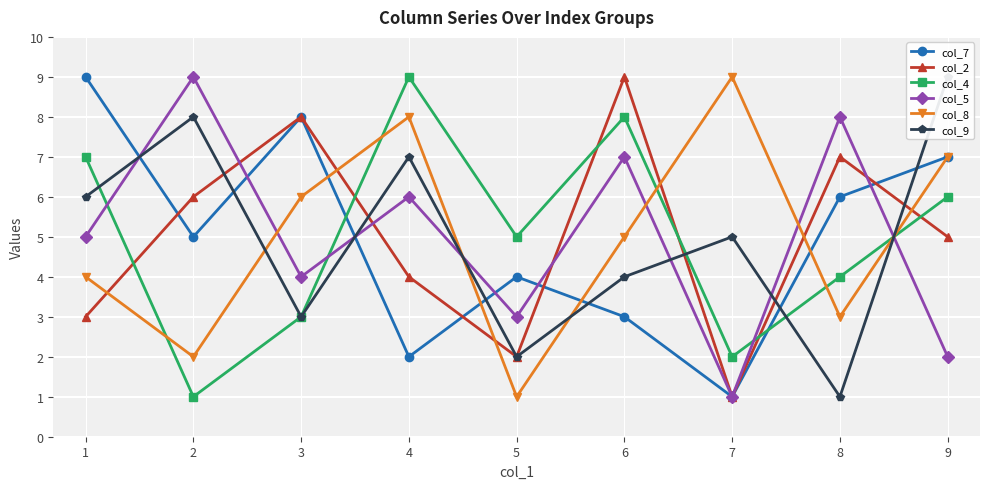

What is the maximum value shown in the chart?

9